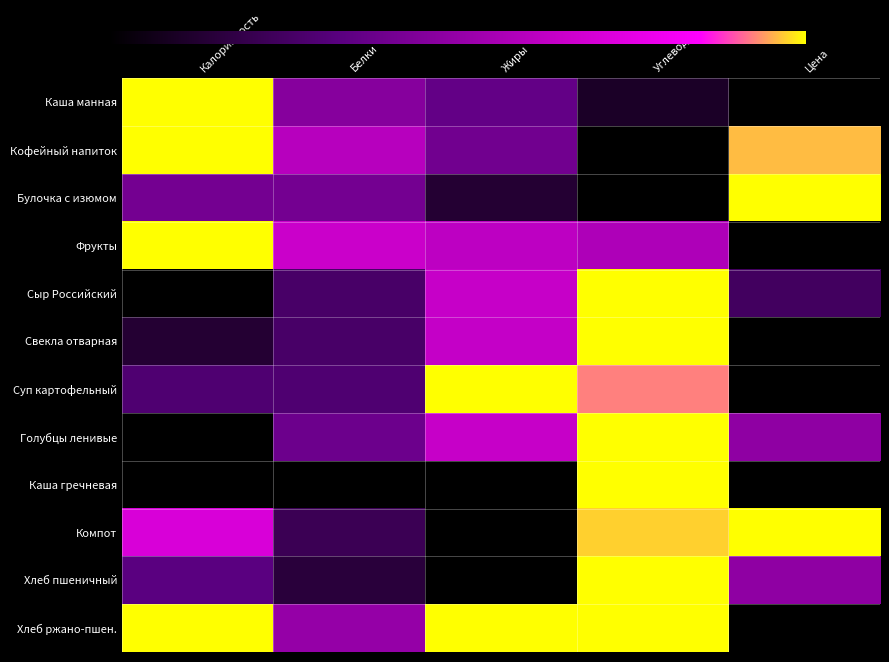

Which label corresponds to the largest value in the chart?

Калорийность